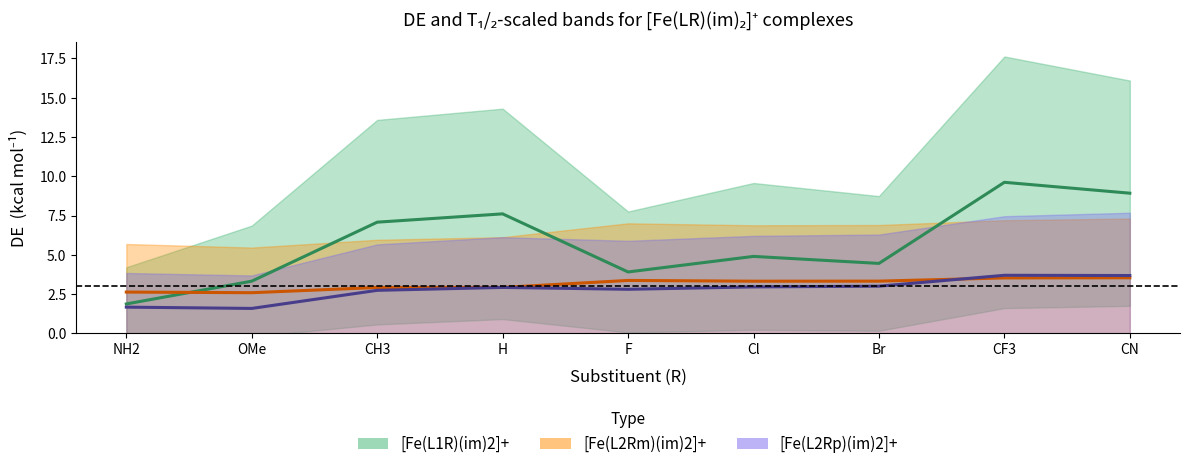

How many lines are shown in the chart?

3